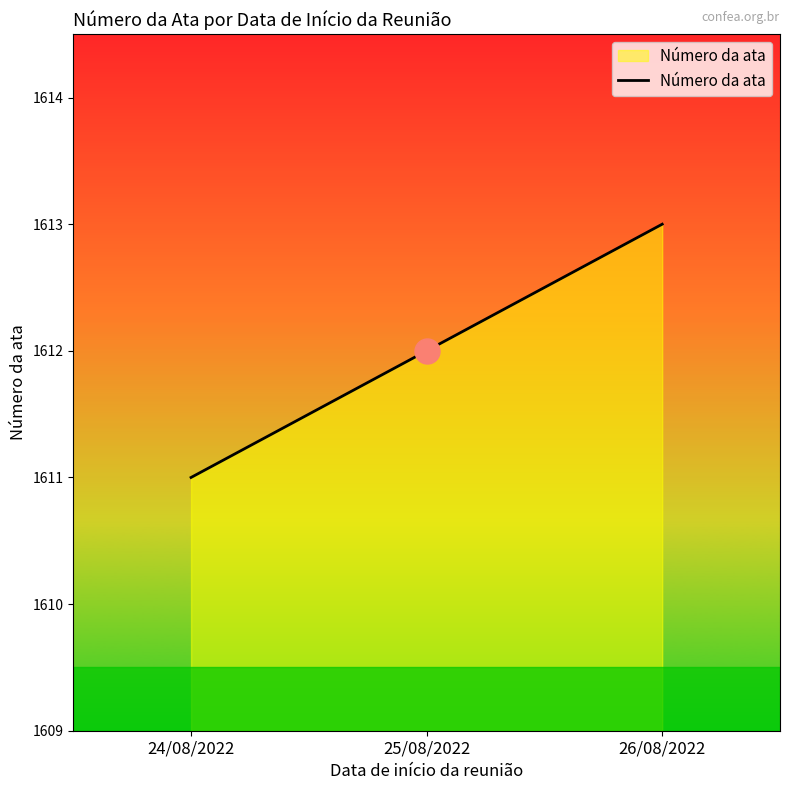

What position from the right is 26/08/2022?

1